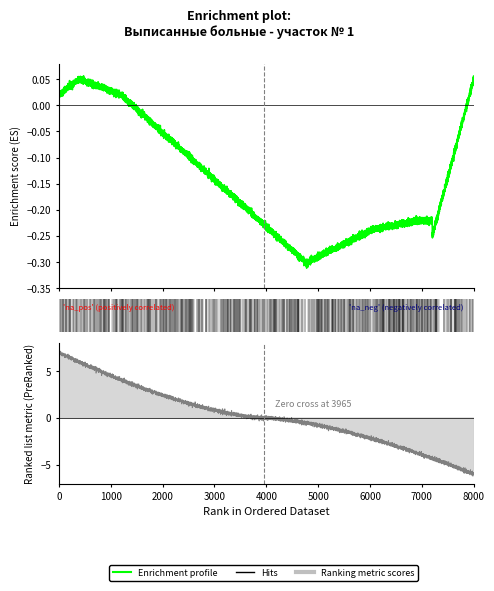

Does the chart have visible grid lines?

No